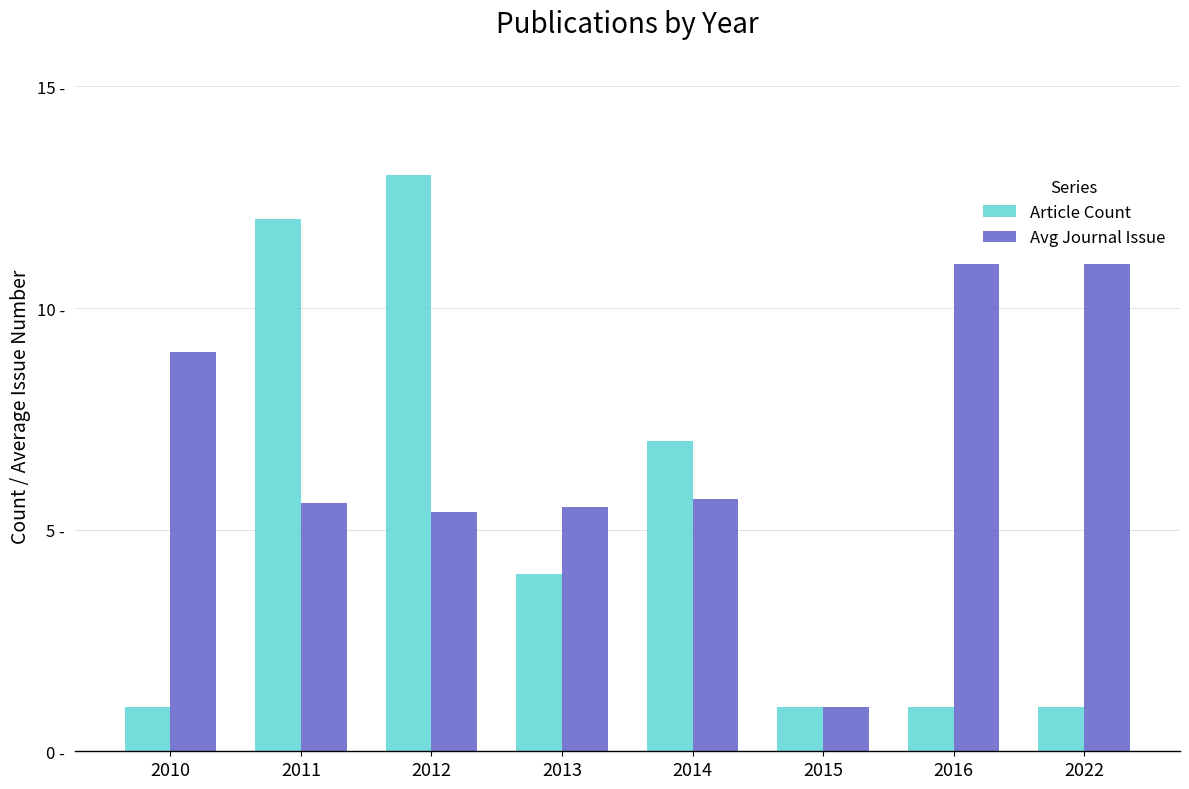

What is the value of the Article Count bar at the 5th from the left?

7.0